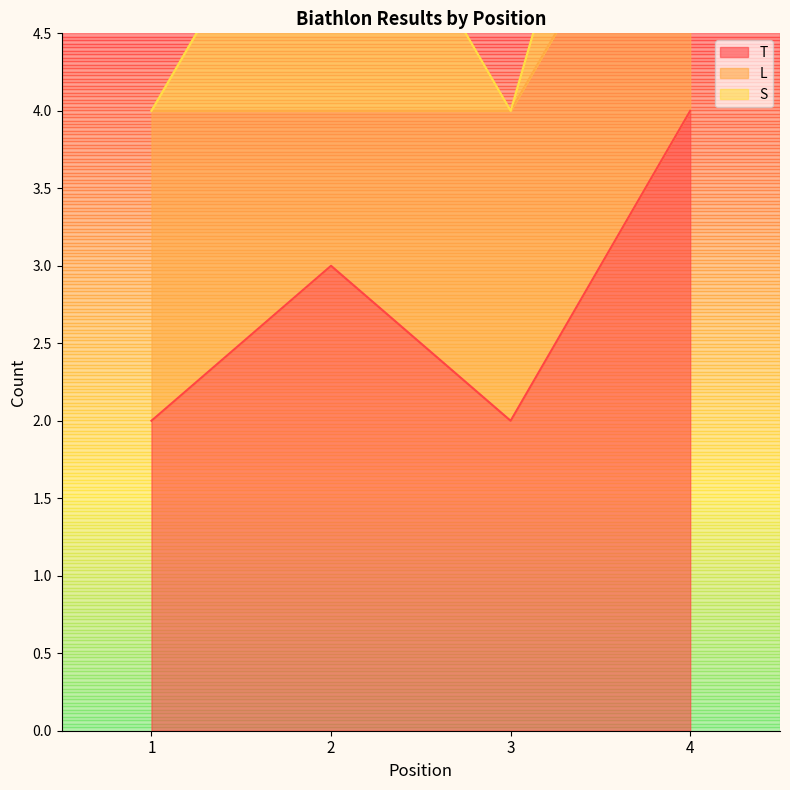

Which series changed the most between 1 and 4?

T